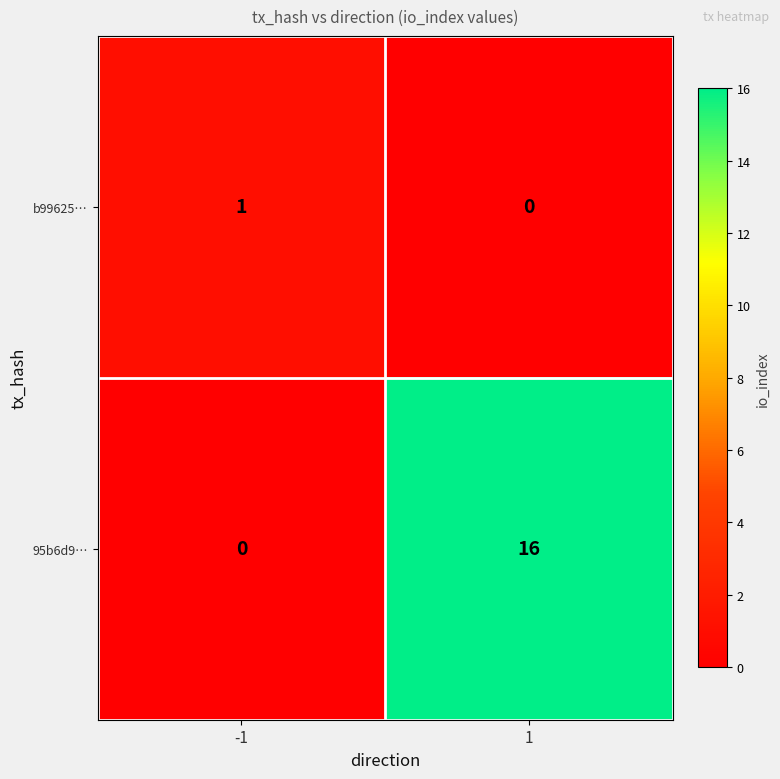

What is the difference between the highest and lowest values at 1?

16